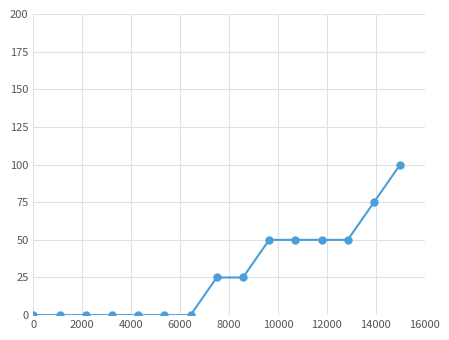

How many lines are shown in the chart?

1